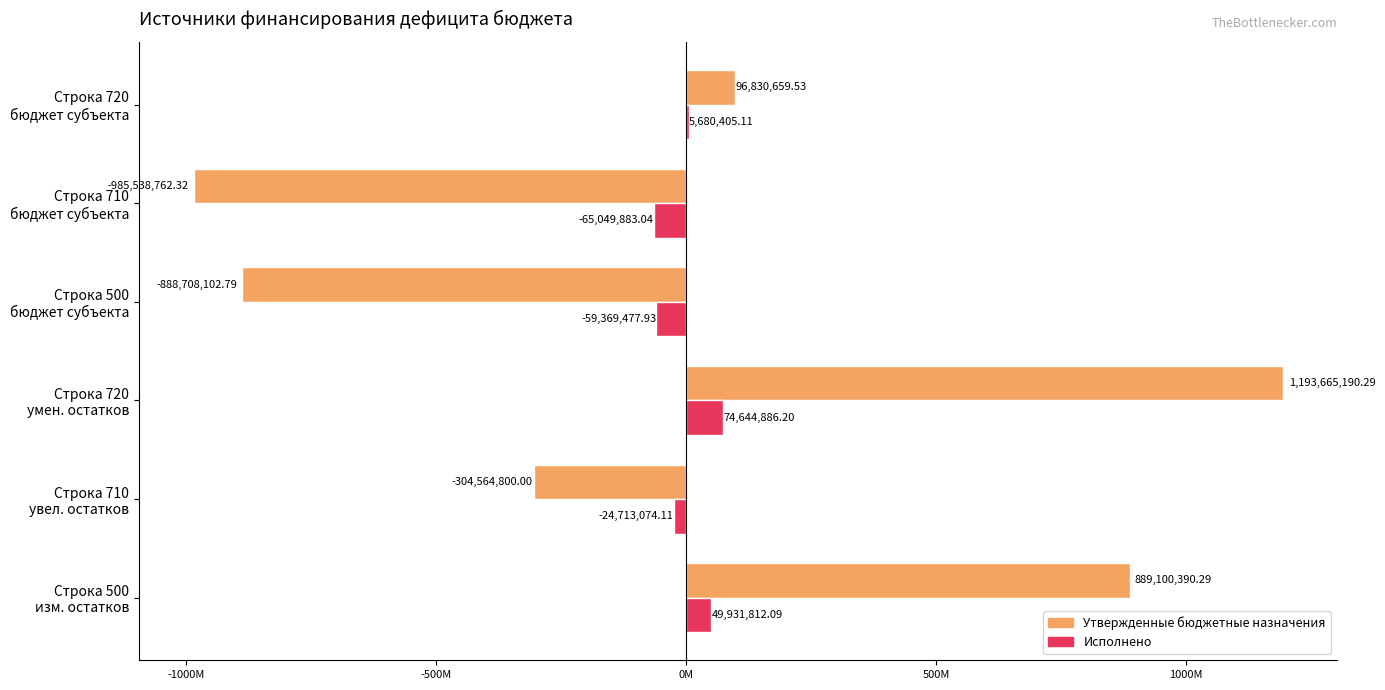

What are all the series names shown in the legend?

Утвержденные бюджетные назначения, Исполнено